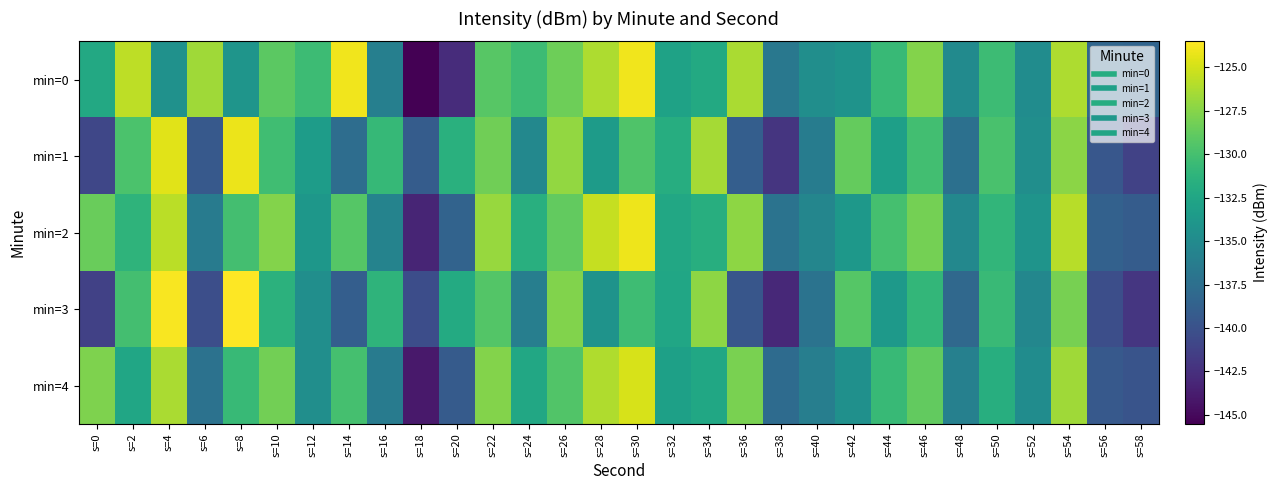

What is the greatest value displayed?

-123.5